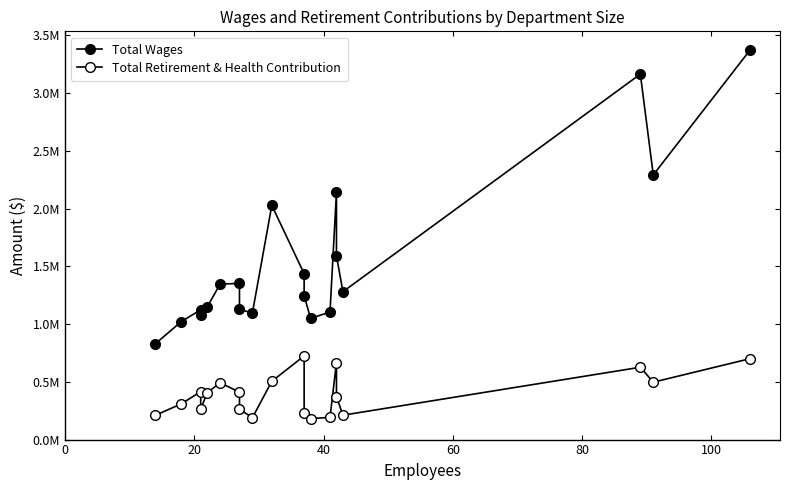

What is the maximum value for Total Wages?

3374777